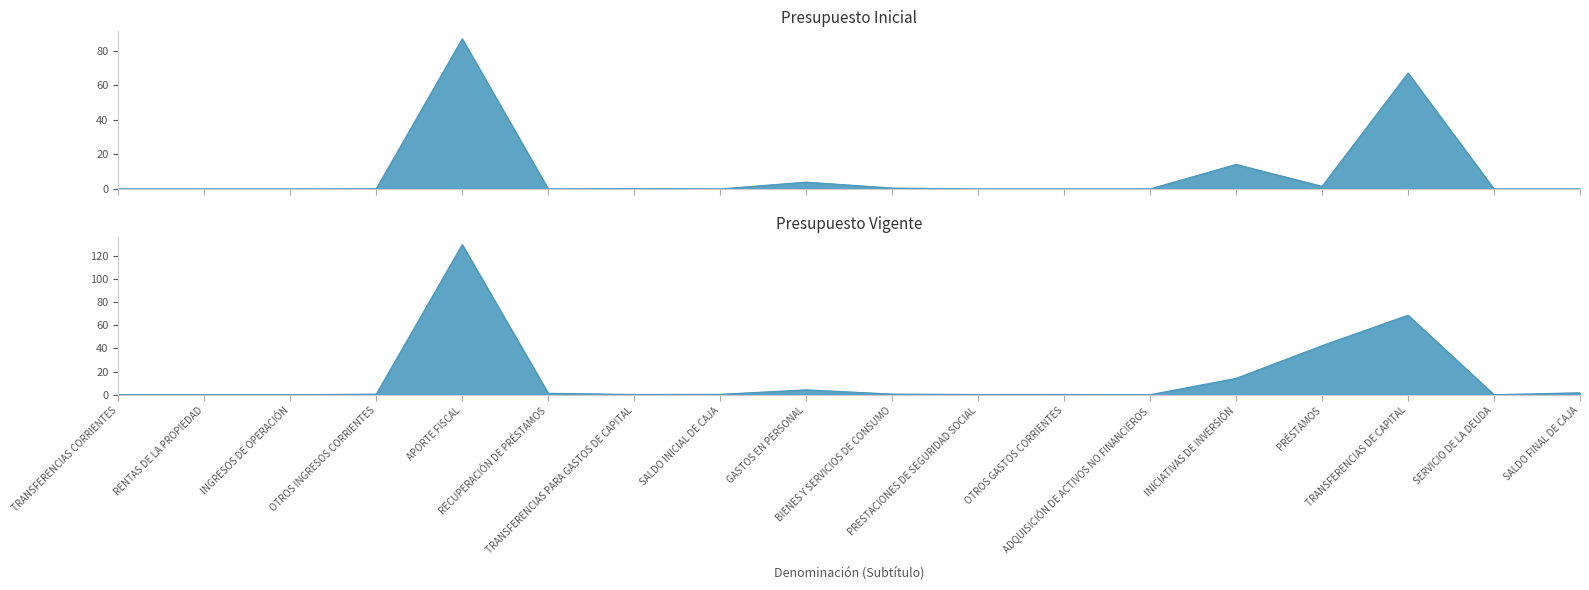

Which series has the widest spread of values?

Presupuesto Vigente